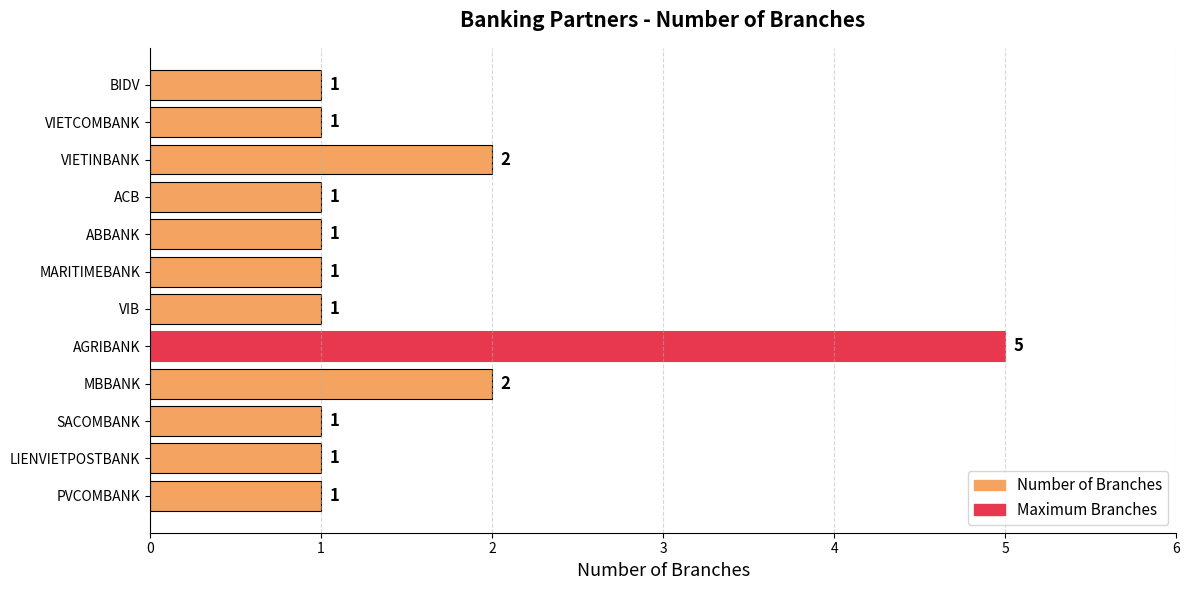

What is the average value?

2